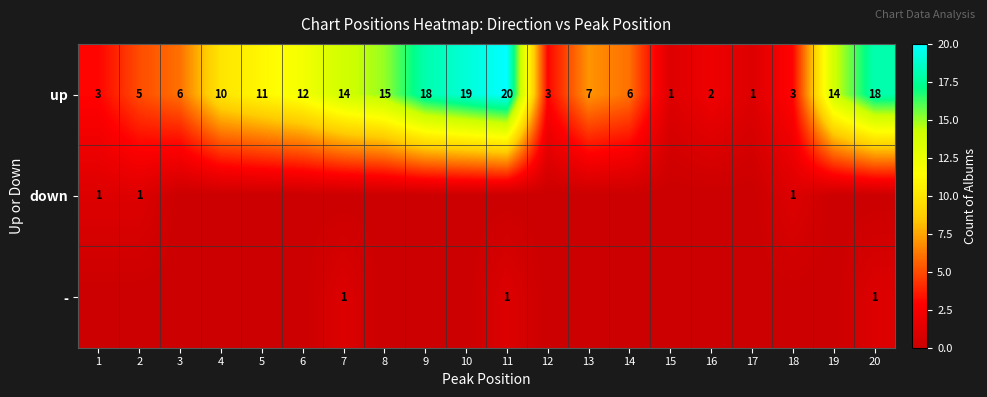

What is the sum of all up values?

188